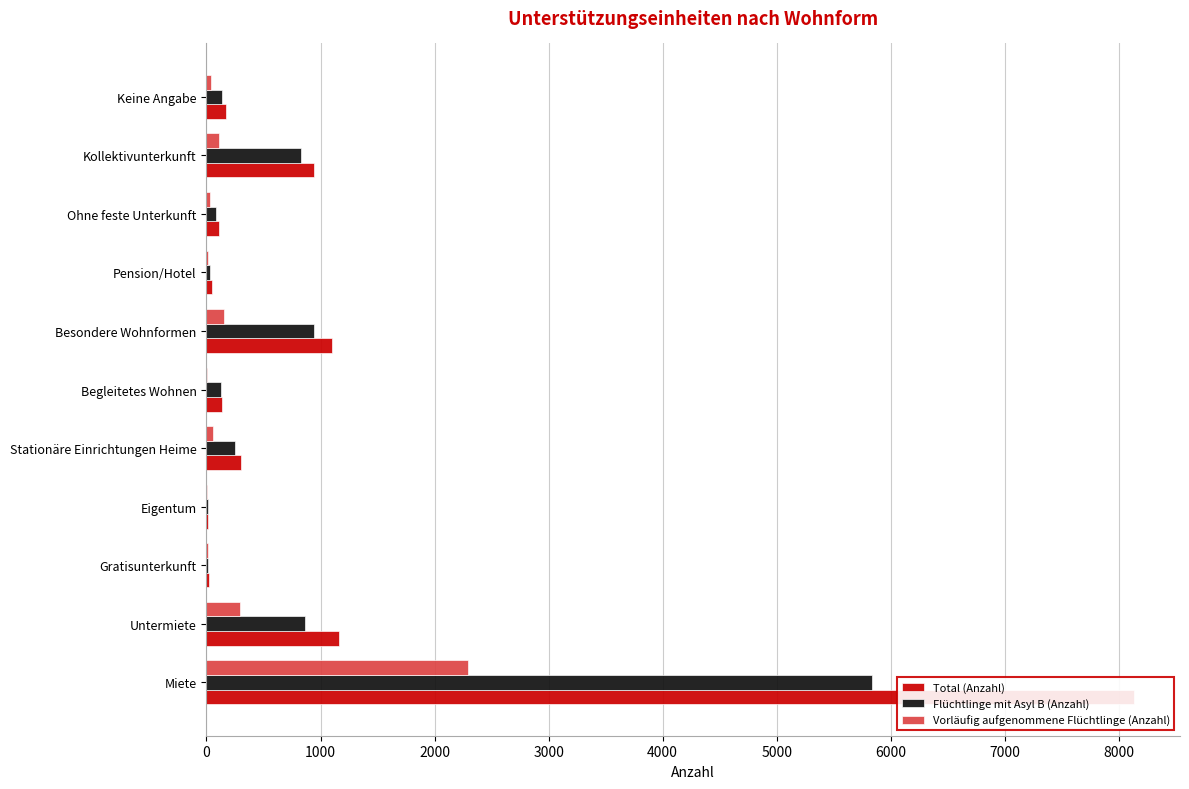

Rank the series by their maximum value, from lowest to highest.

Vorläufig aufgenommene Flüchtlinge (Anzahl), Flüchtlinge mit Asyl B (Anzahl), Total (Anzahl)